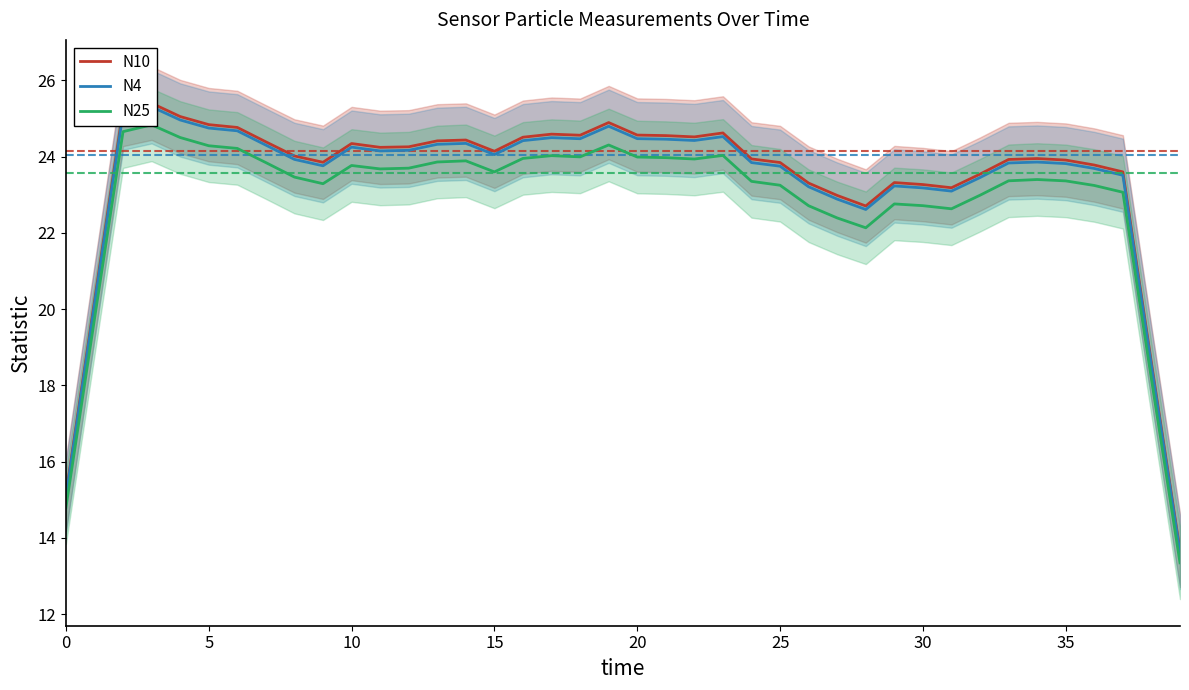

What is the label of the 21st point from the left?

20